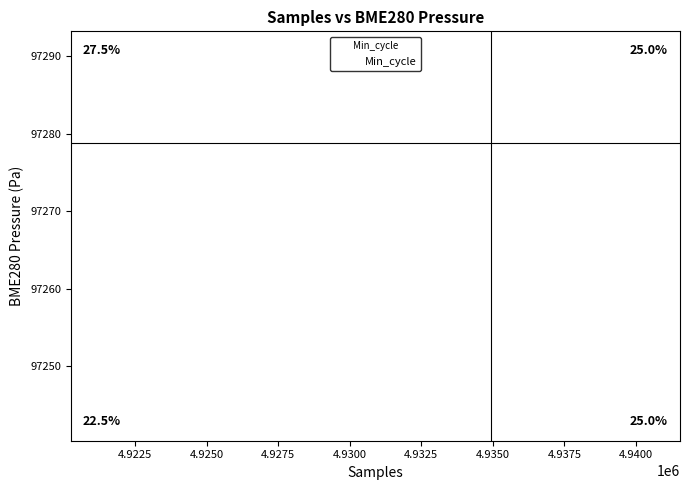

What Y value in the scatter plot is closest to 97266?

97264.5